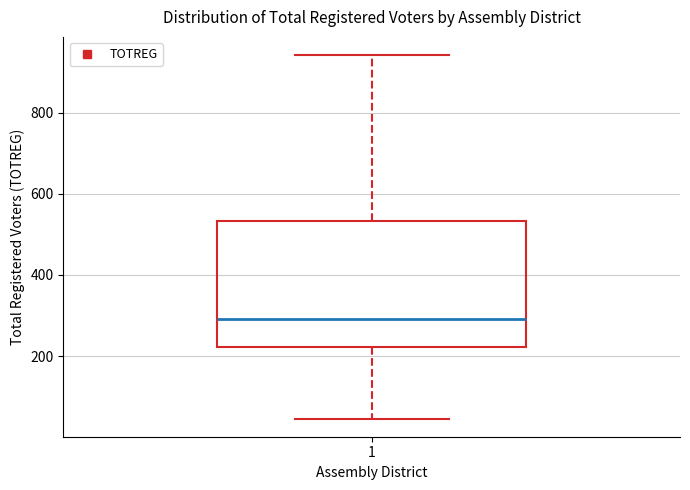

Read this box plot against the y-axis: the position of the median line, the range covered by the box, and the ends of both whiskers. The values are not printed on the chart, so give them approximately, as read against the axis.

median 300, box 220 to 540, whiskers 40 to 940